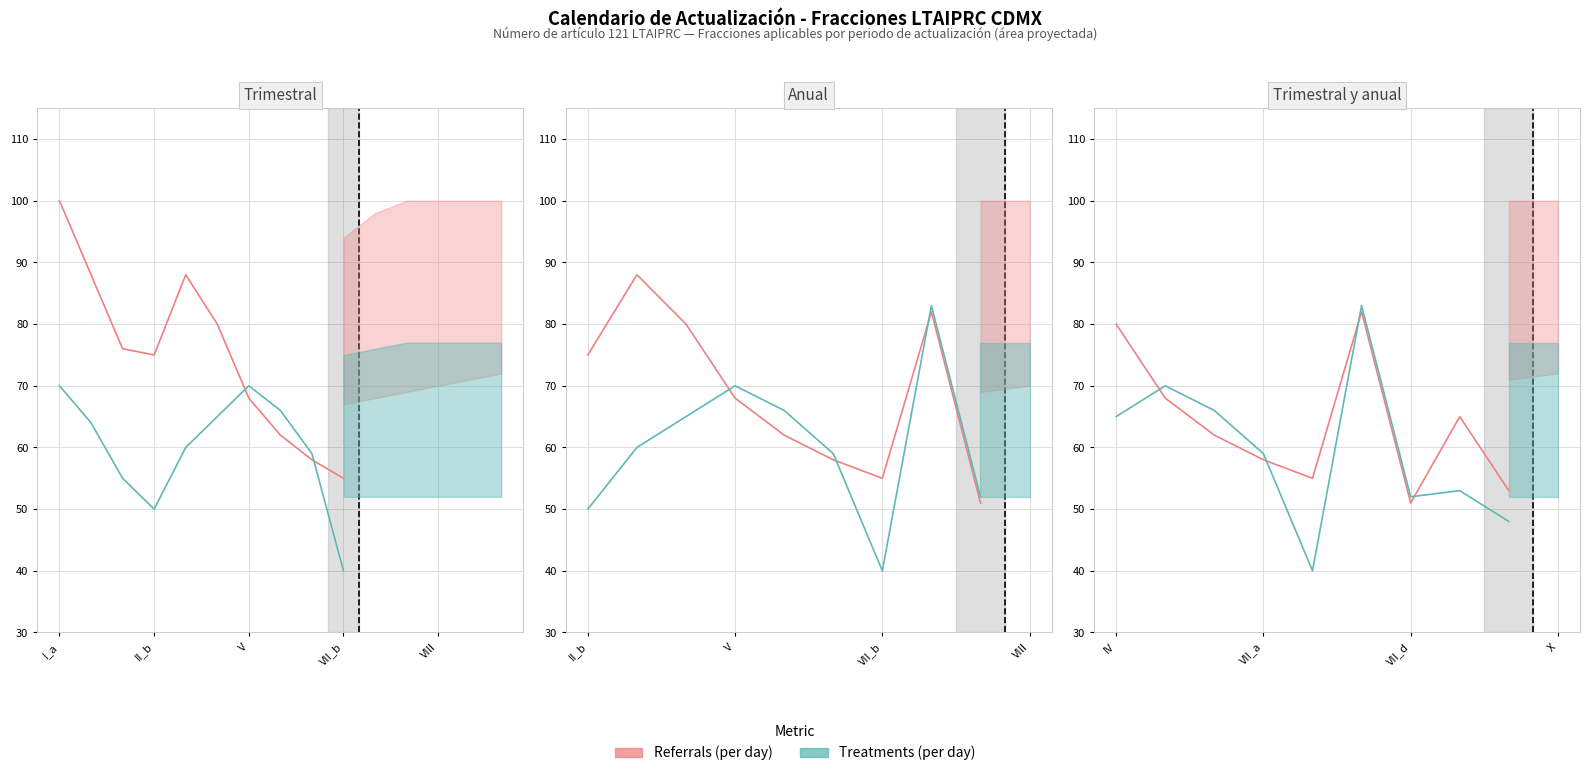

What is the sum of the Treatments (per day) values at V and VIII?

106